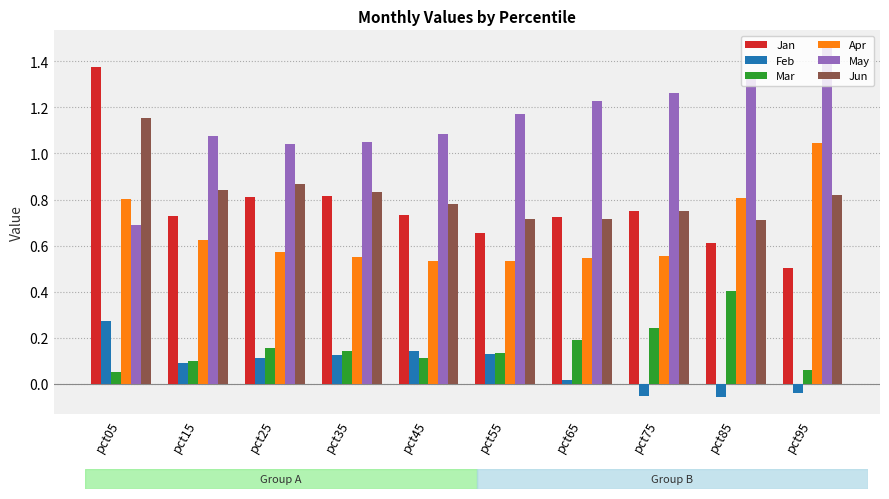

How many bars are there in total?

60